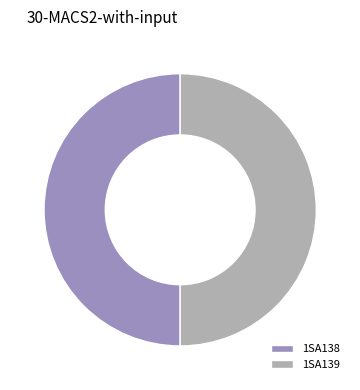

Do 1SA139 and 1SA138 together represent more than half of the pie?

Yes